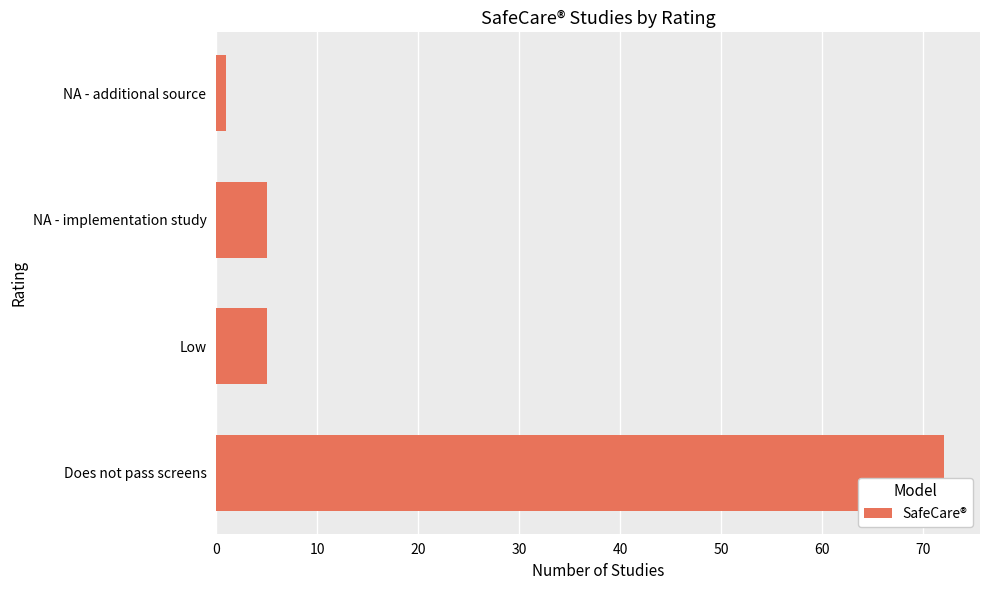

What is the difference between the second highest and minimum values?

4